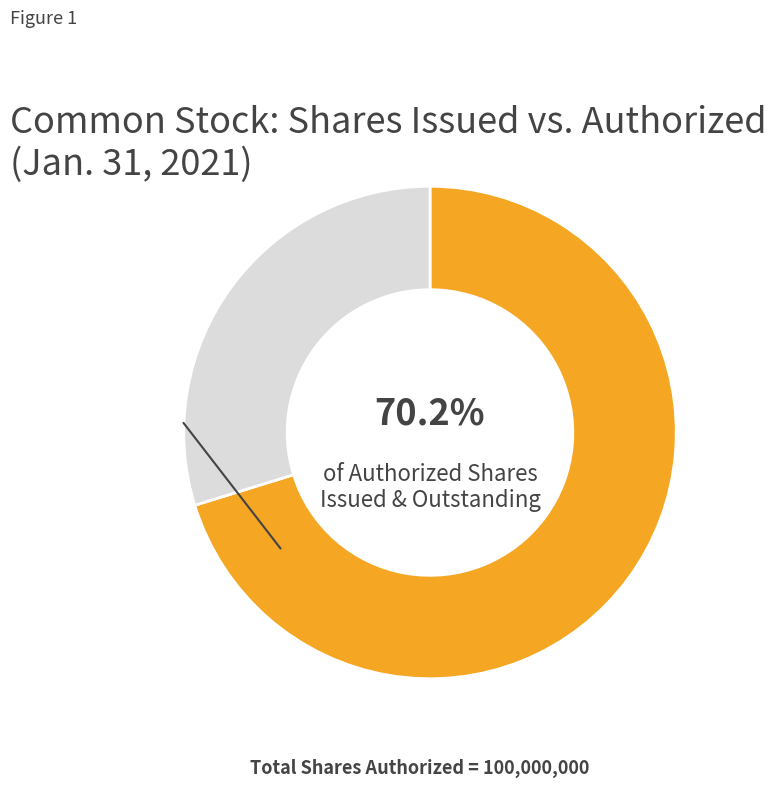

Count the number of slices in the pie.

2